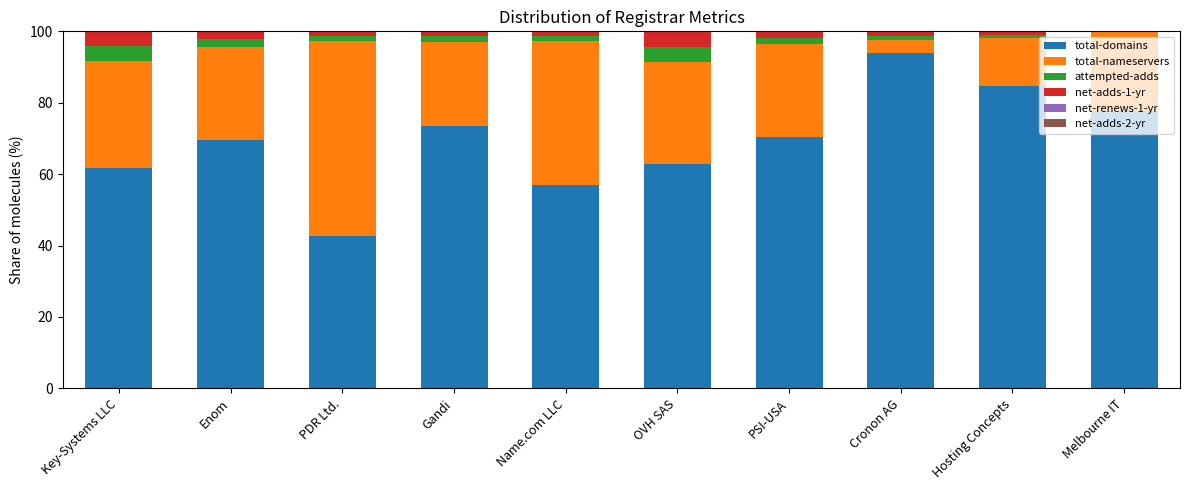

What is the total value across all series at OVH SAS?

100.0